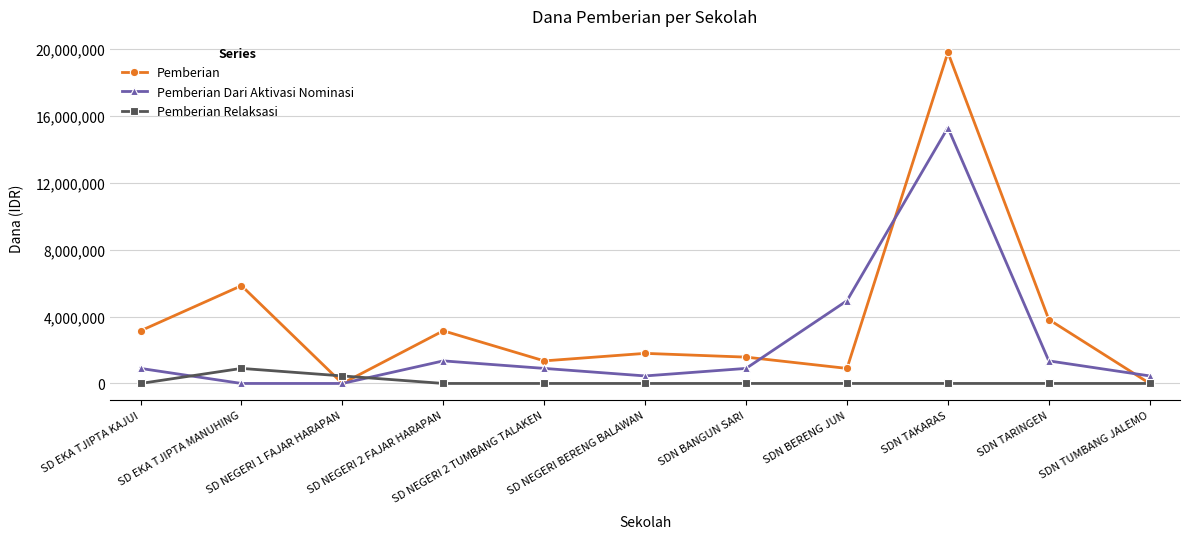

List the series in order of their peak value, lowest first.

Pemberian Relaksasi, Pemberian Dari Aktivasi Nominasi, Pemberian